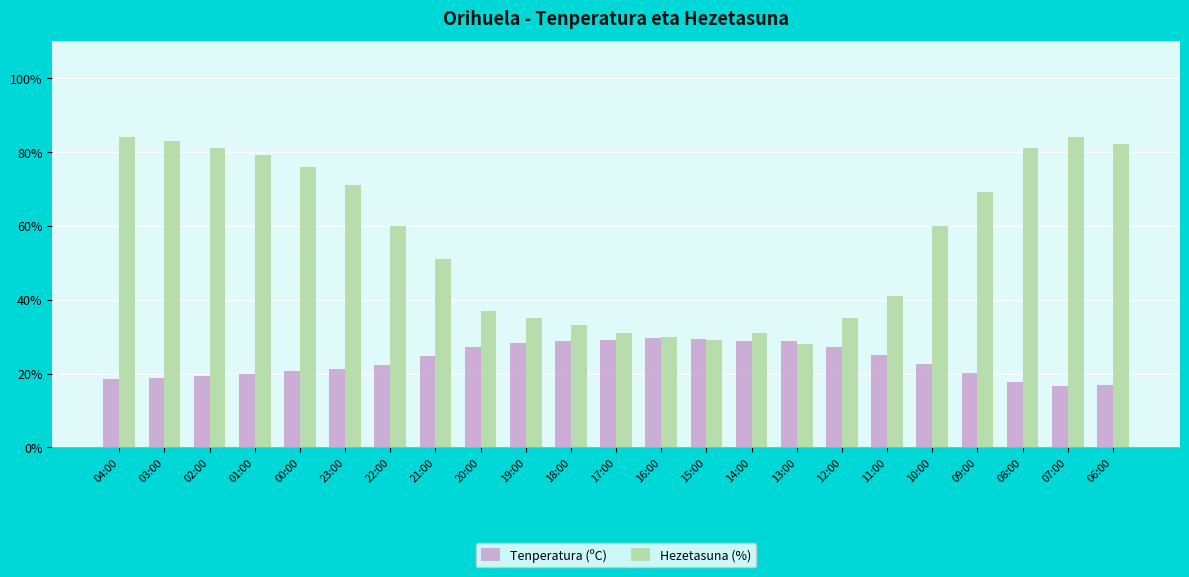

Rank the series by their maximum value, from lowest to highest.

Tenperatura (ºC), Hezetasuna (%)